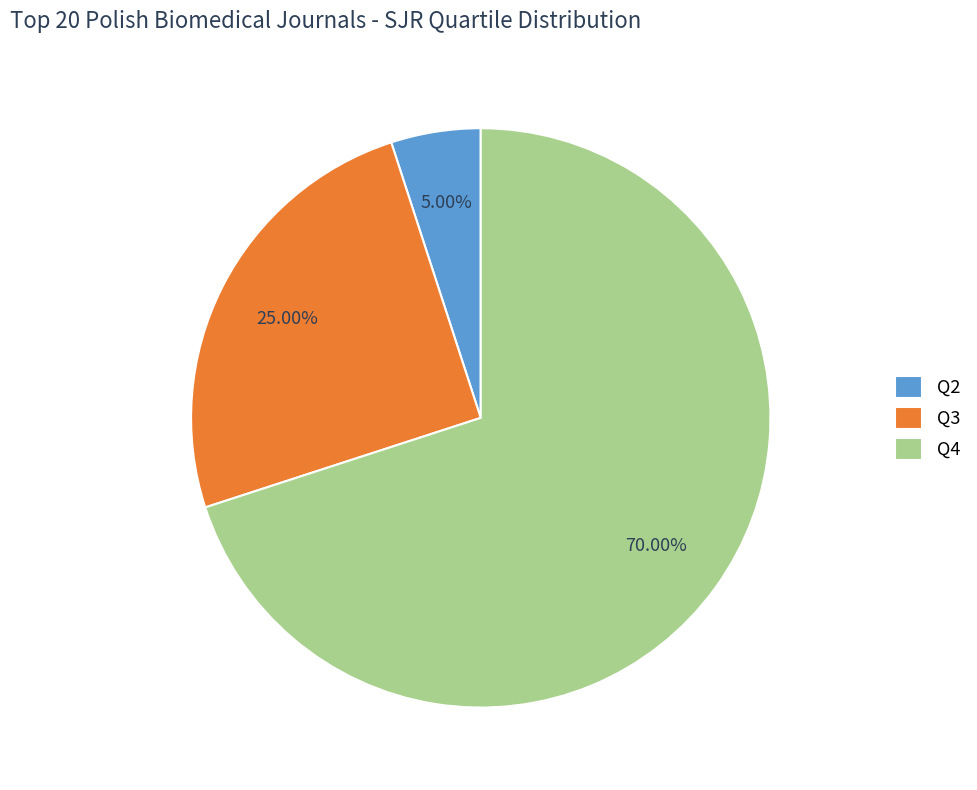

Approximately how many times larger is the value at Q4 compared to Q2?

14.0